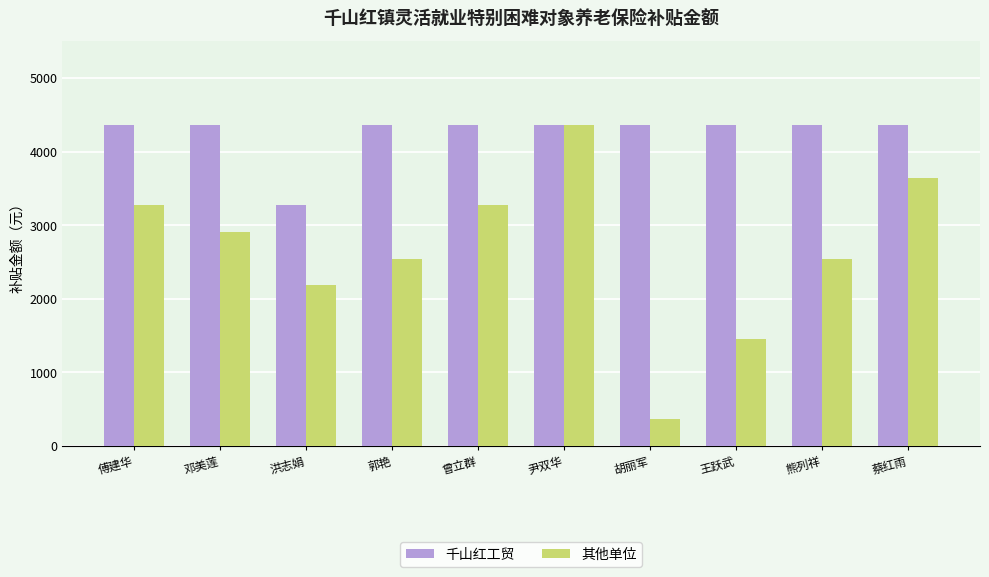

What position from the left is 曾立群?

5